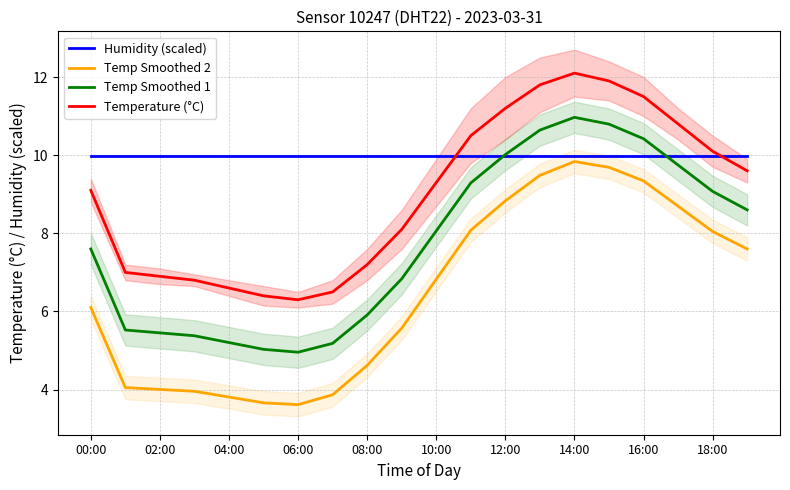

Is it true that Temperature (°C) equals 11.8 at 13?

True